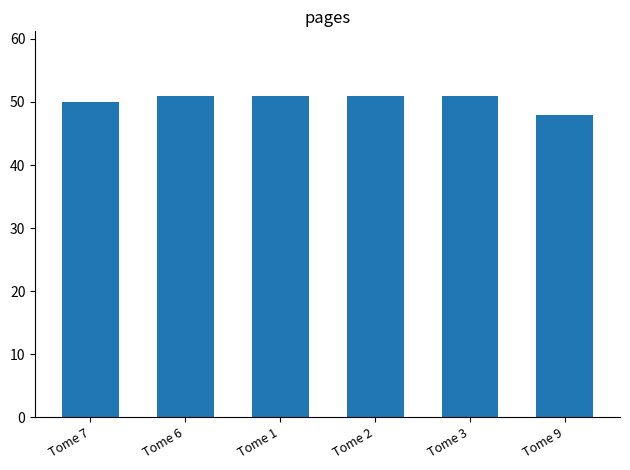

Between Tome 2 and Tome 7, which is larger?

Tome 2